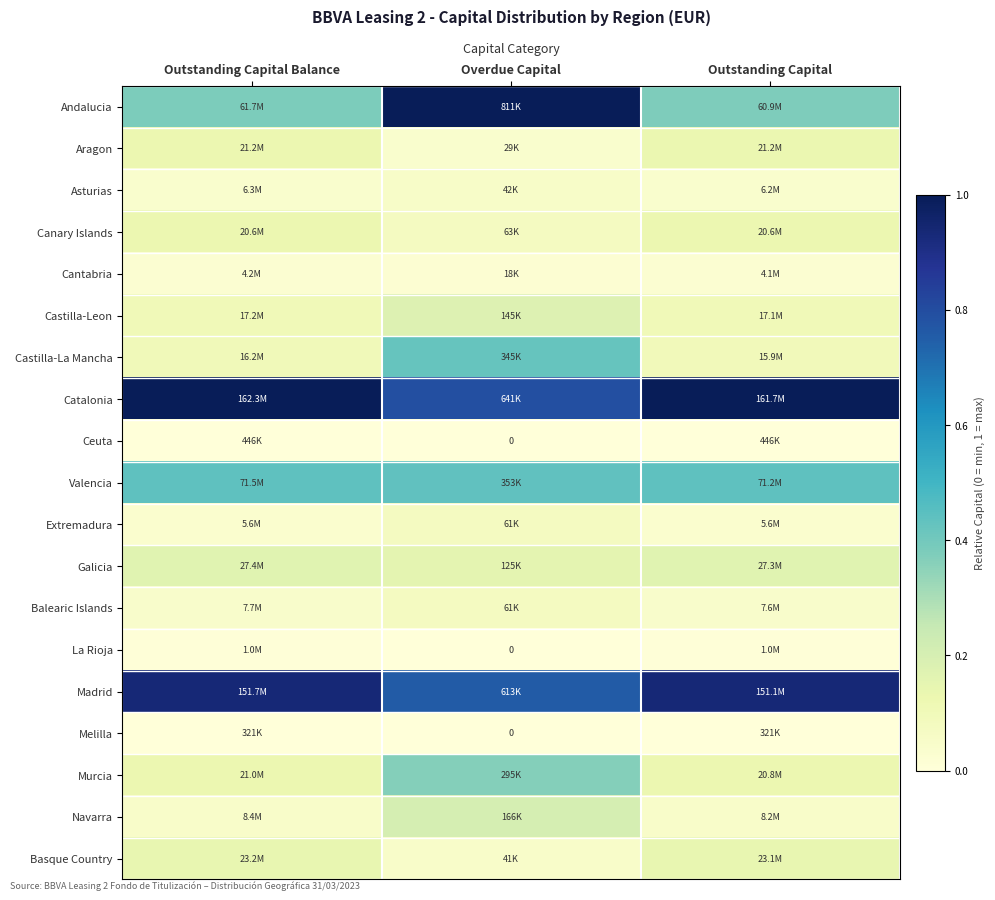

What is the total value across all series at Outstanding Capital Balance?

3.8